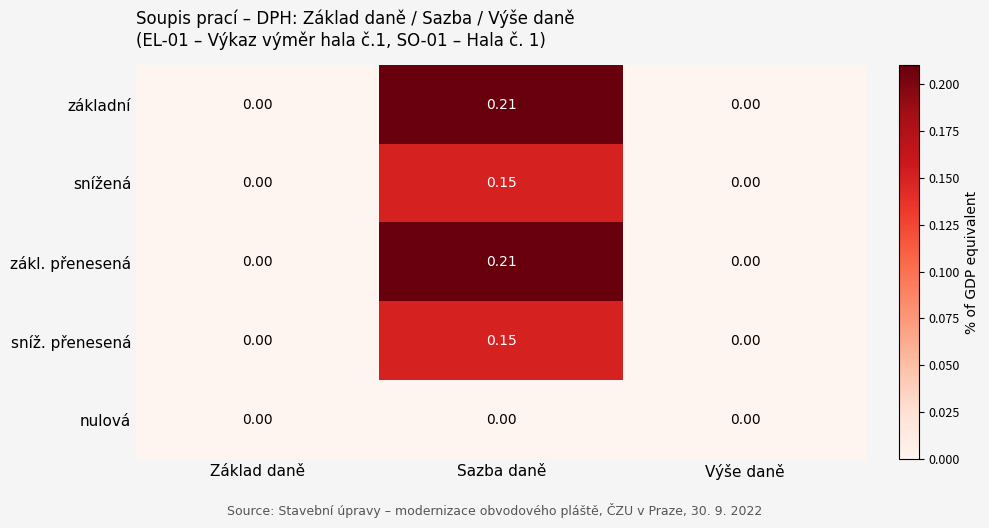

Which category has the highest value in the sníž. přenesená series?

Sazba daně